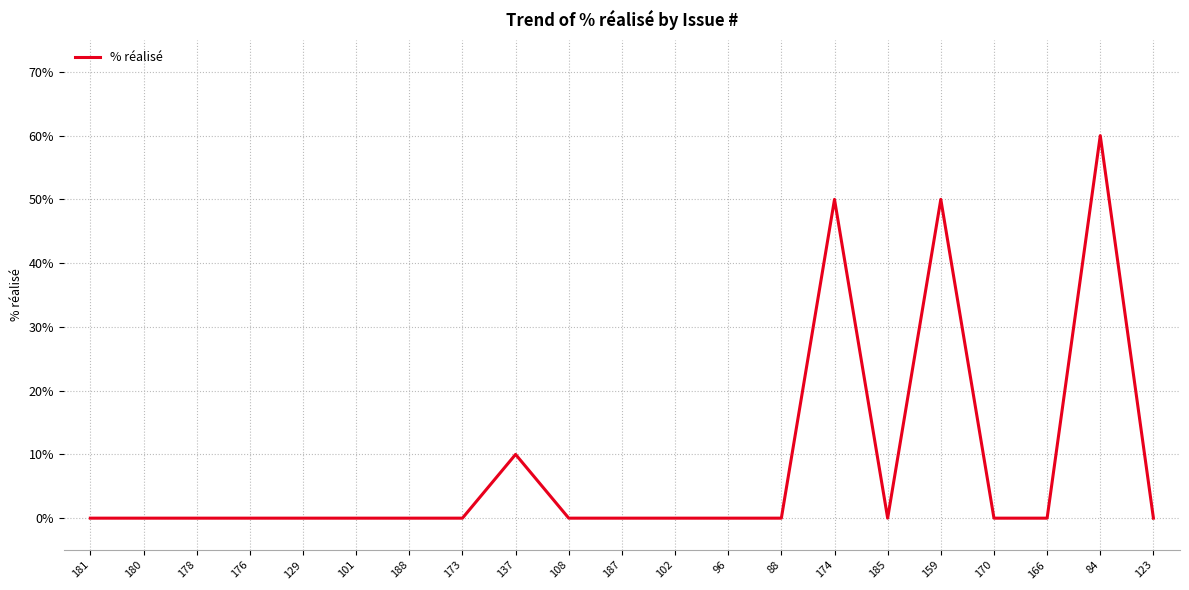

What is the change in value from 101 to 84?

+60